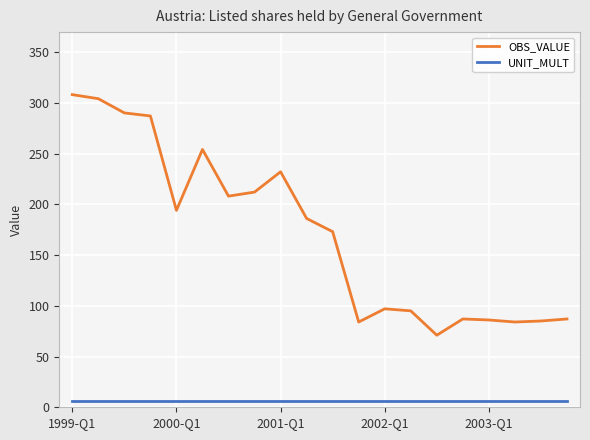

Rank the series by their maximum value, from highest to lowest.

OBS_VALUE, UNIT_MULT